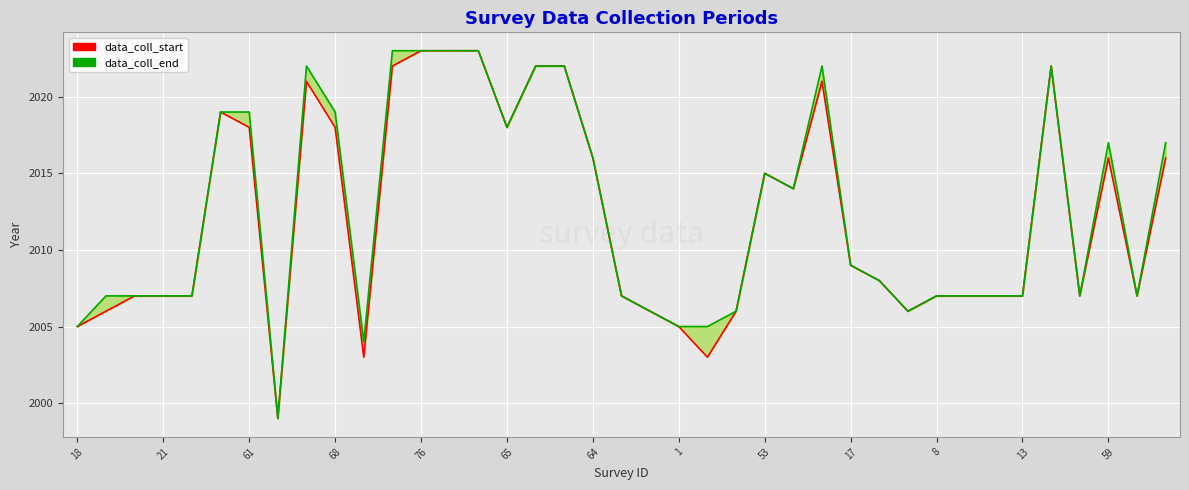

Is this an area chart (filled region under the line)?

No